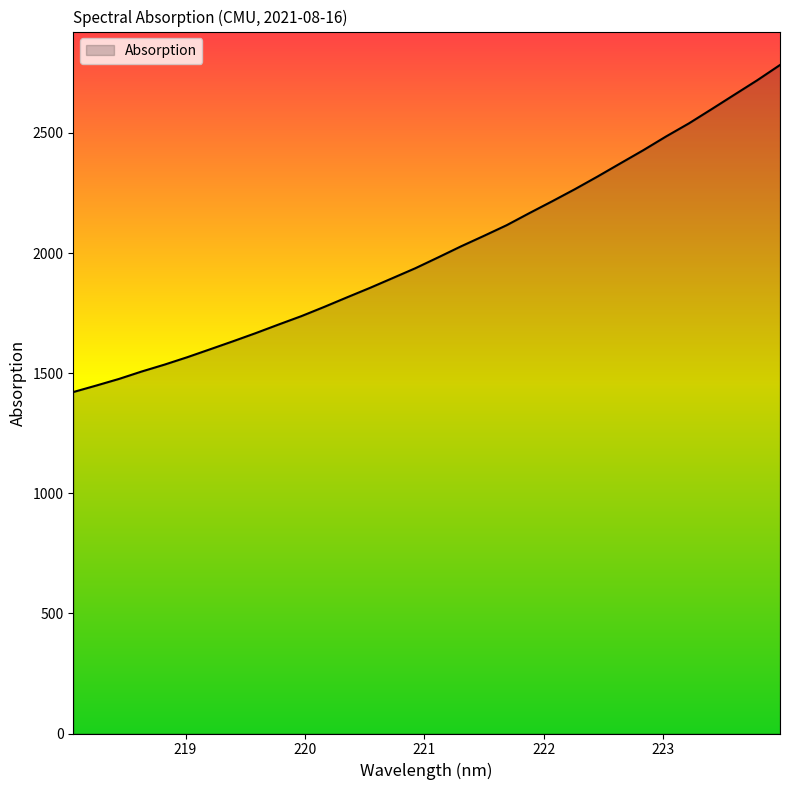

What is the minimum value shown in the chart?

1421.3